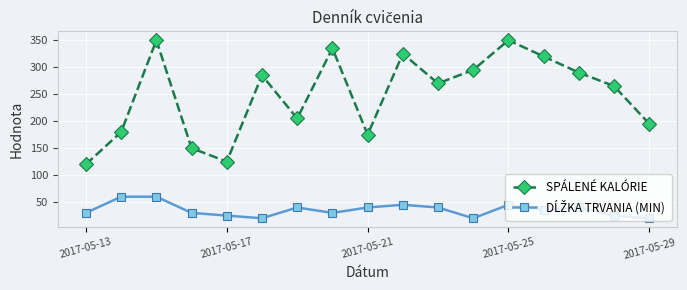

Which series has the largest range (max minus min)?

SPÁLENÉ KALÓRIE